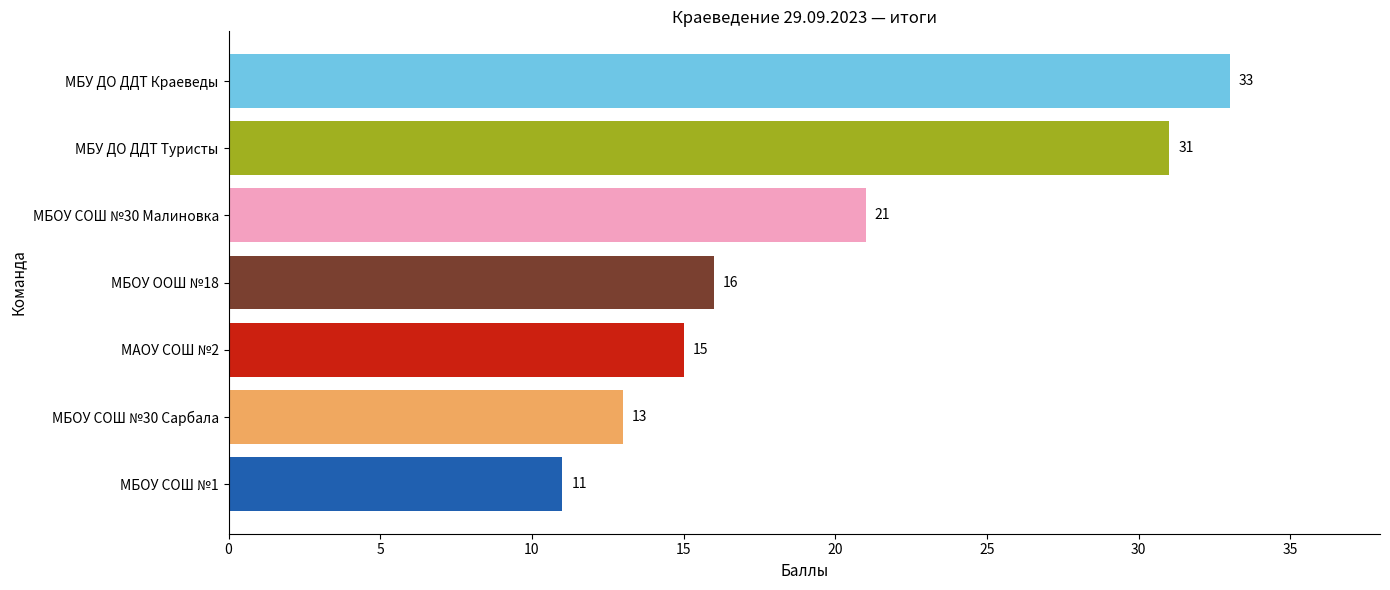

What is the label of the 4th bar from the top?

МБОУ ООШ №18